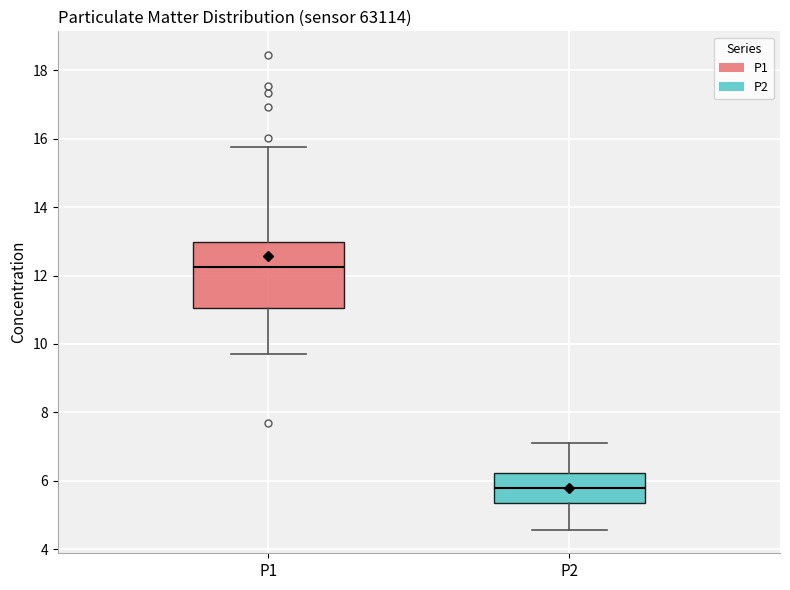

Comparing the boxes themselves (not the whiskers), which one is the tallest?

P1